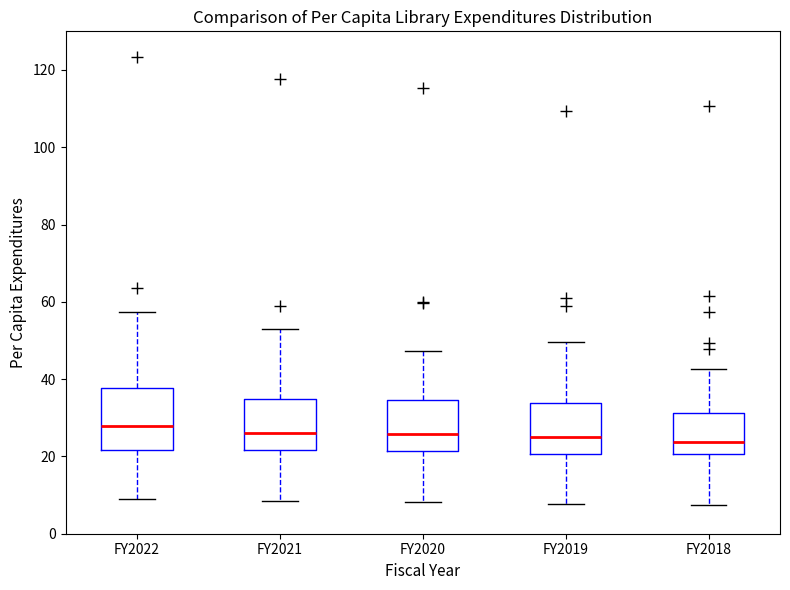

Which box is the tallest, from its lower edge to its upper edge?

FY2022